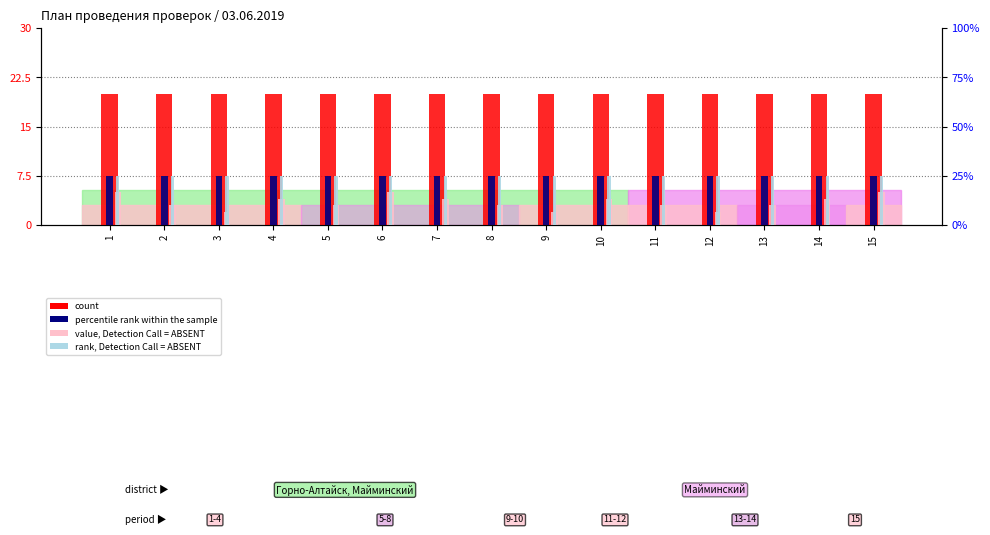

At which label does value, Detection Call = ABSENT first exceed 3?

1